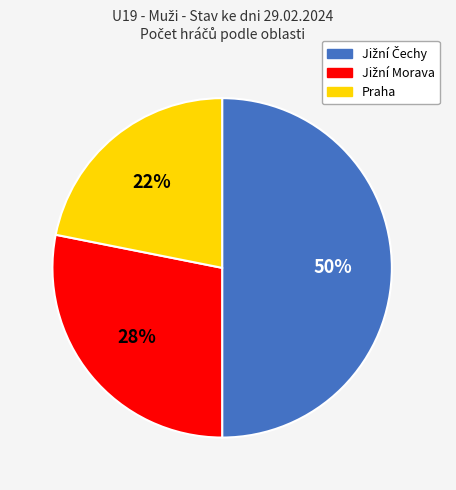

To the nearest percent, what percentage of the pie is Praha?

22%